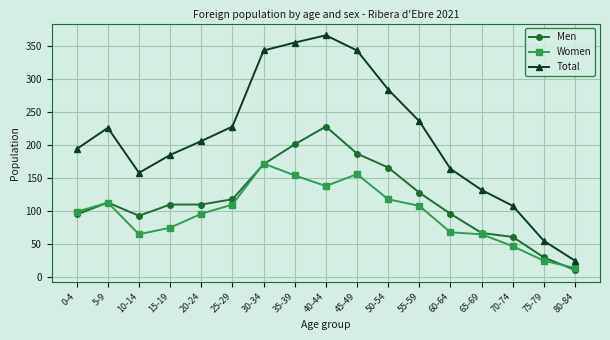

What is the value of the Men point at the 4th from the left?

110